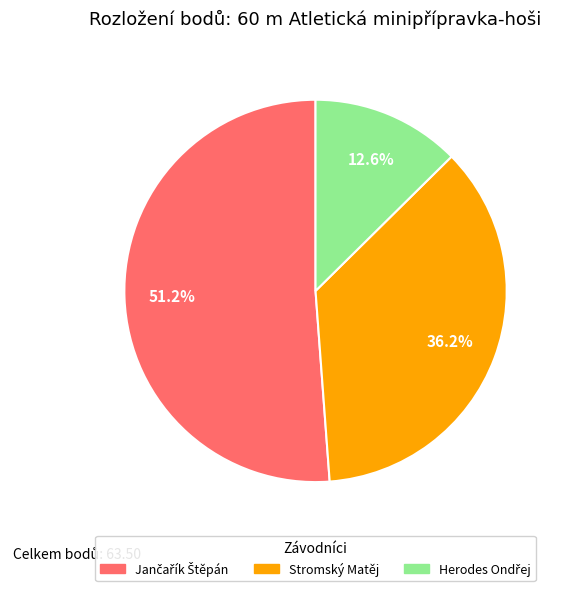

How many segments does this pie chart have?

3